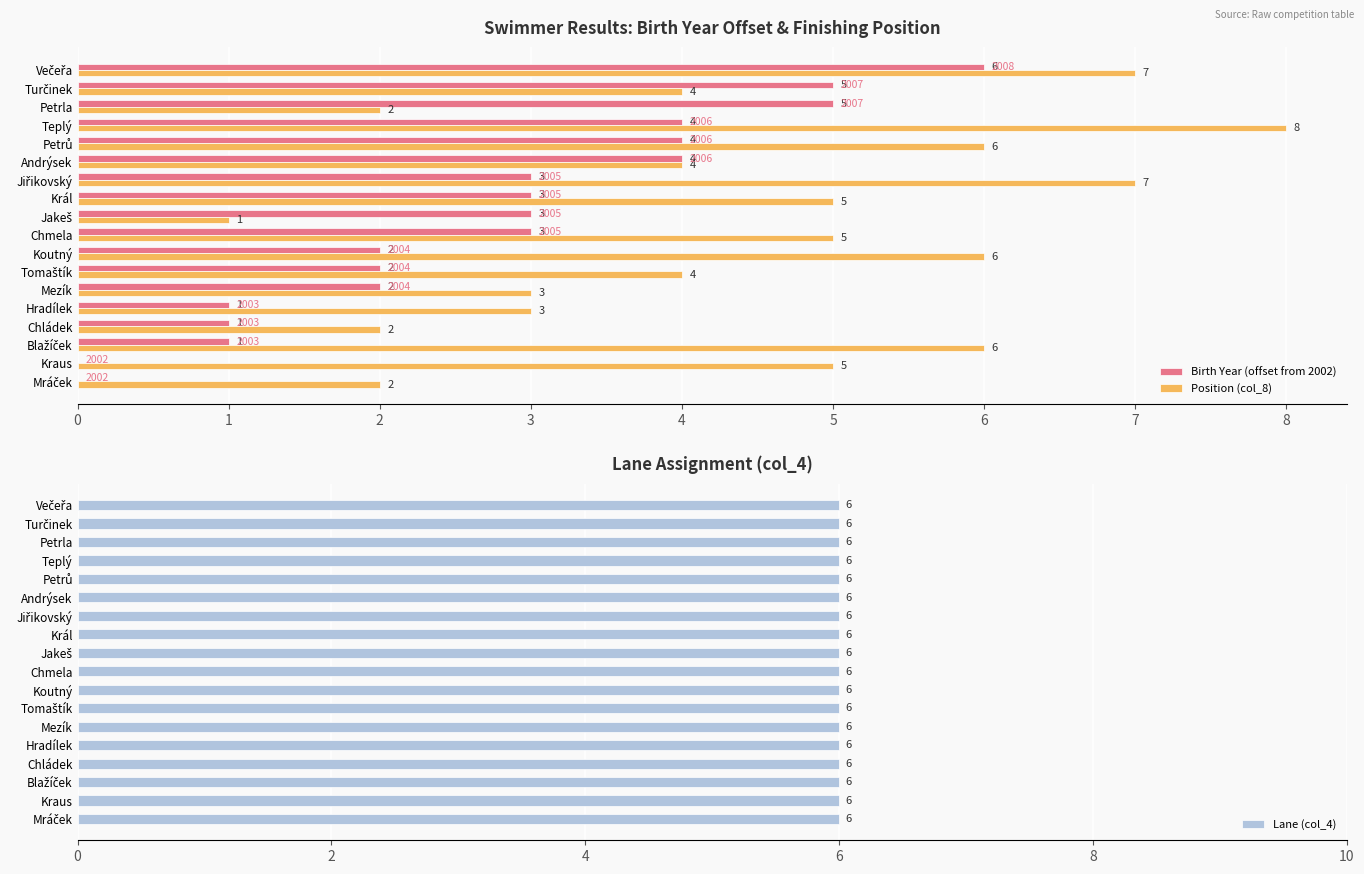

What is the difference between the maximum and minimum values in the Birth Year (offset from 2002) series?

6.0